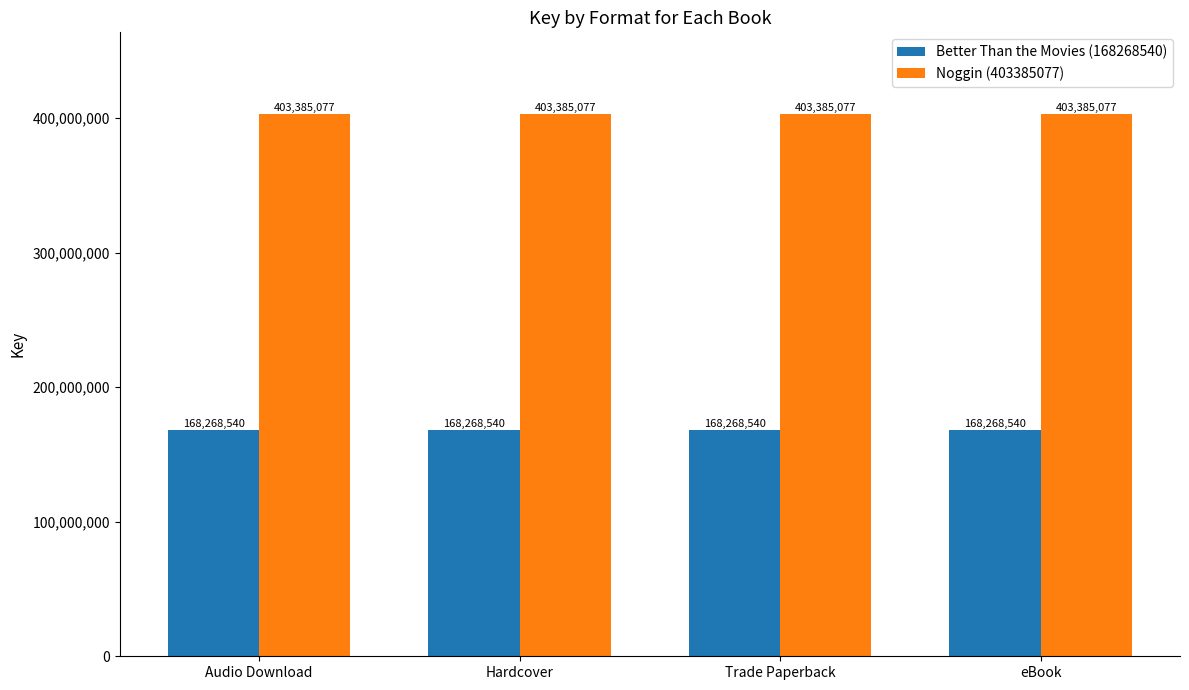

List the series in order of their overall mean, lowest first.

Better Than the Movies (168268540), Noggin (403385077)